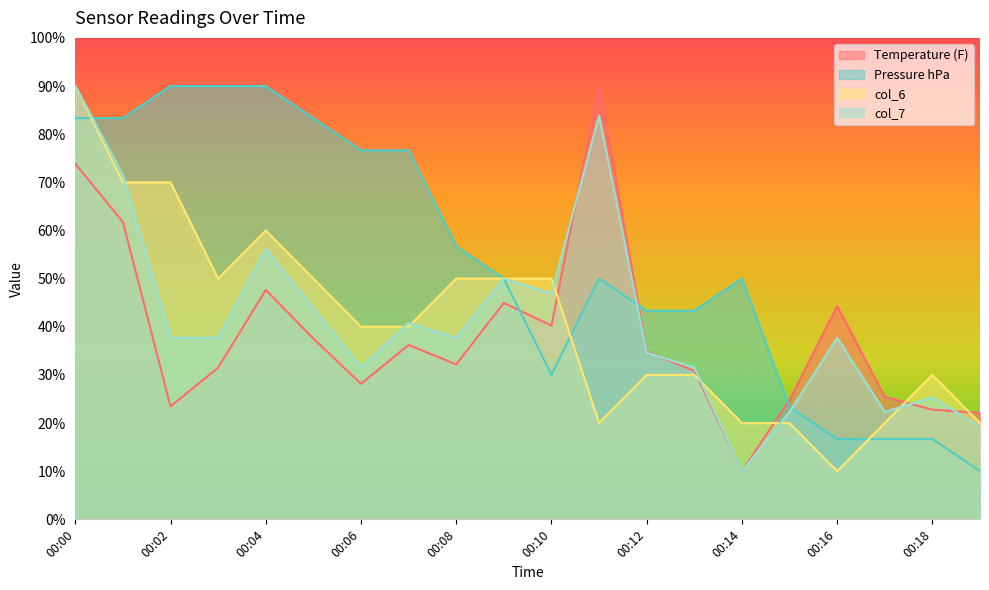

Does the chart display data point markers on the line(s)?

No